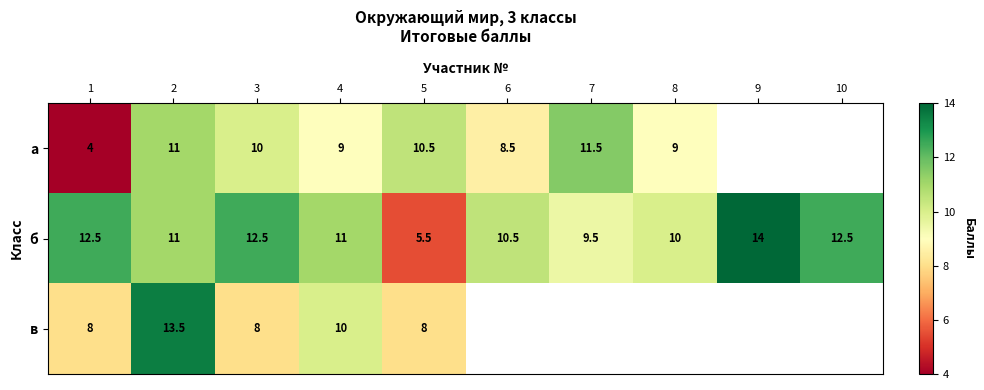

What value does the б series have at 9?

14.0